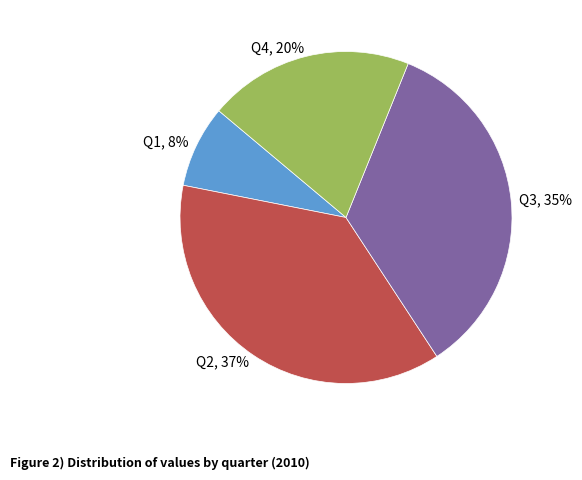

Count the number of slices in the pie.

4